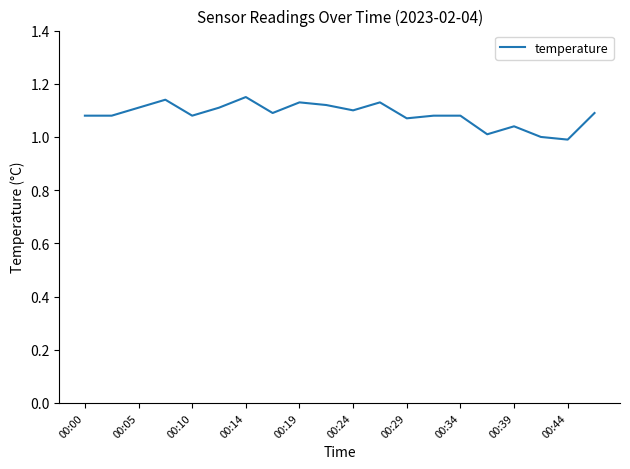

How many lines are shown in the chart?

1